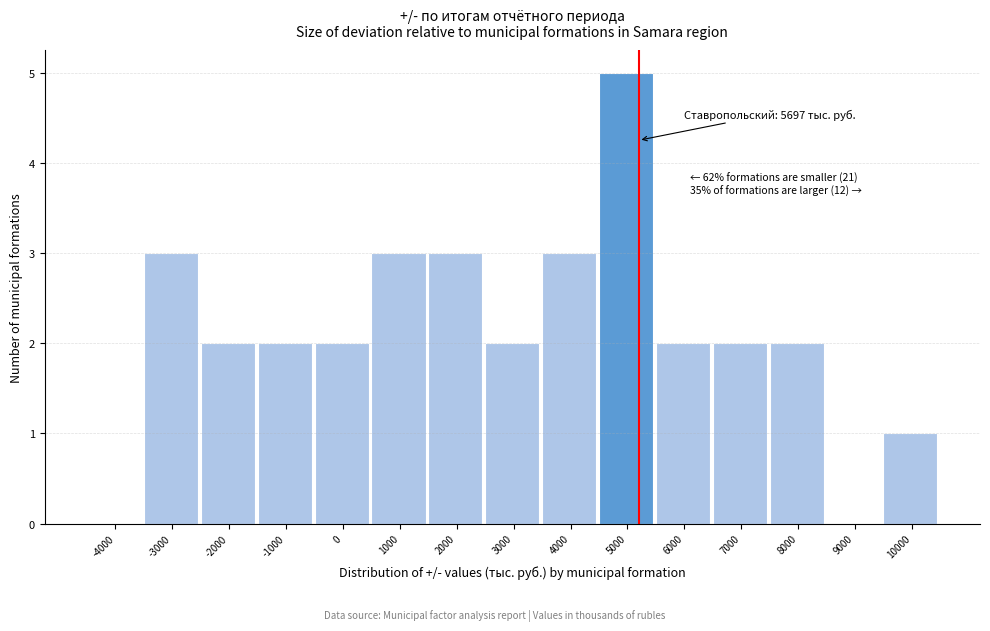

Reading left to right, what are all the values shown in this chart?

-4000=0	-3000=3	-2000=2	-1000=2	0=2	1000=3	2000=3	3000=2	4000=3	5000=5	6000=2	7000=2	8000=2	9000=0	10000=1